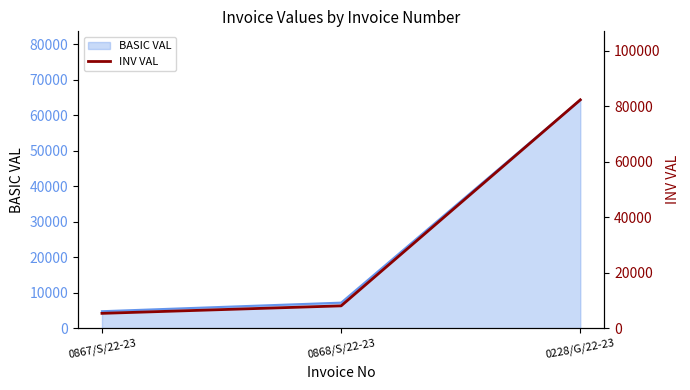

The value at 0867/S/22-23 is 5359.2. True or false?

True